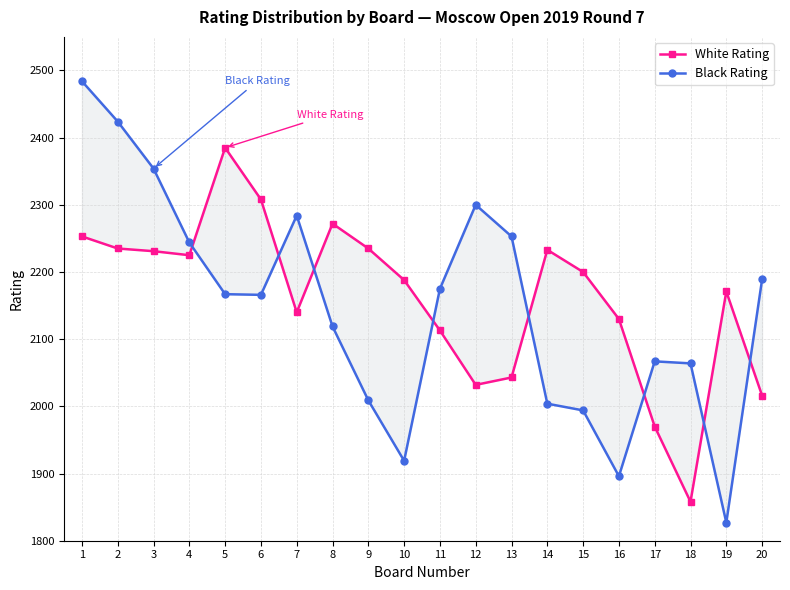

Where is the first local minimum for White Rating?

4